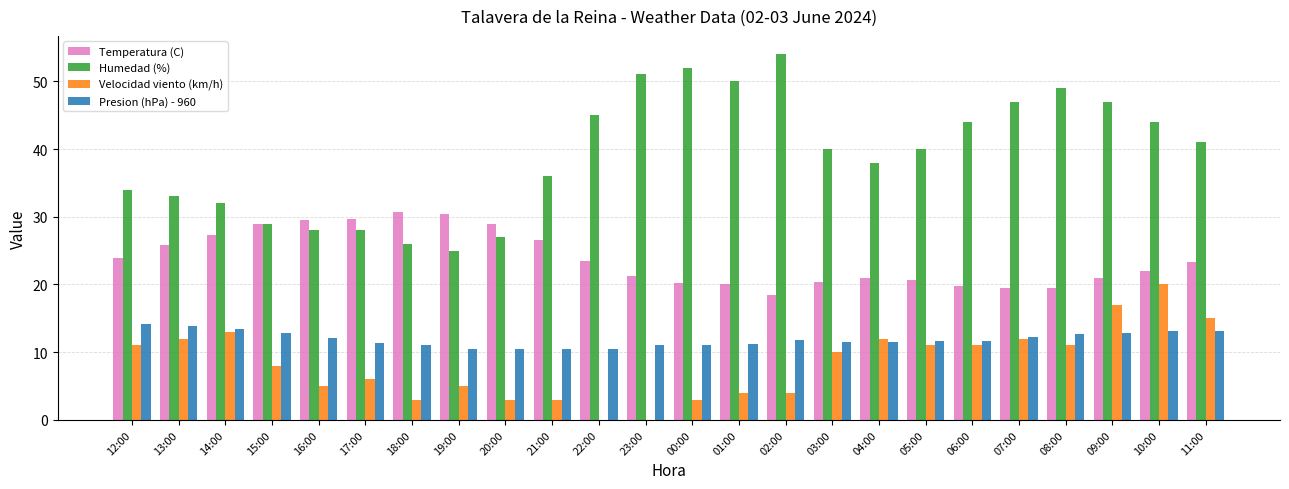

Which series has the largest total across all categories?

Humedad (%)